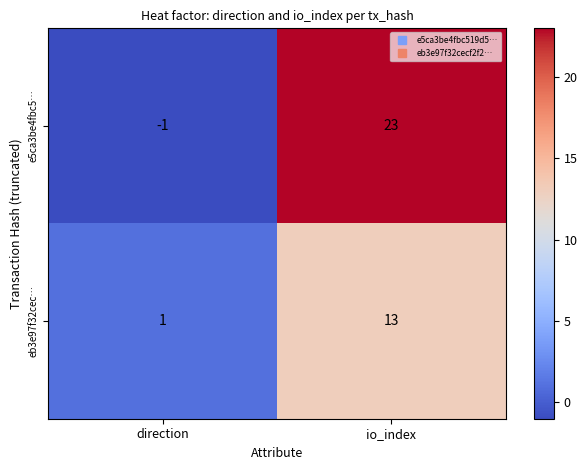

The value of eb3e97f32cec… at io_index is 6. True or false?

False